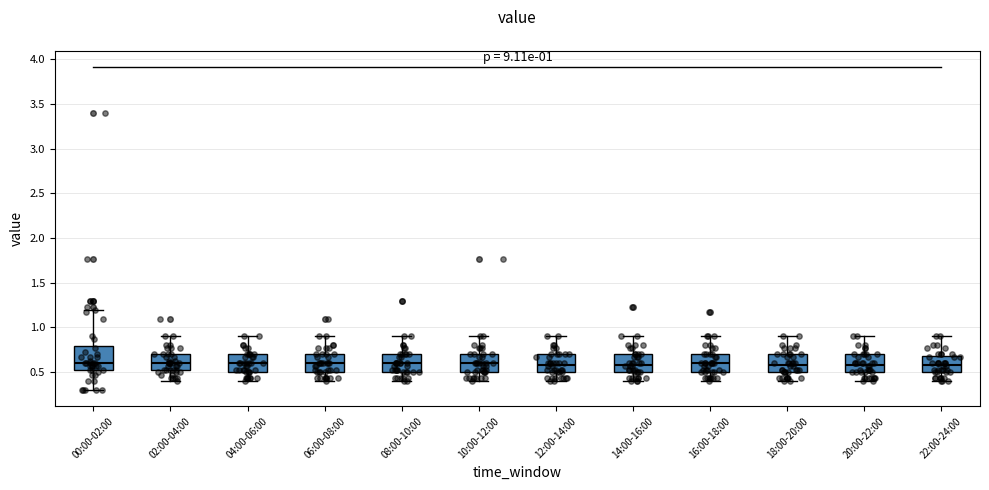

Comparing the boxes themselves (not the whiskers), which one is the tallest?

00:00-02:00